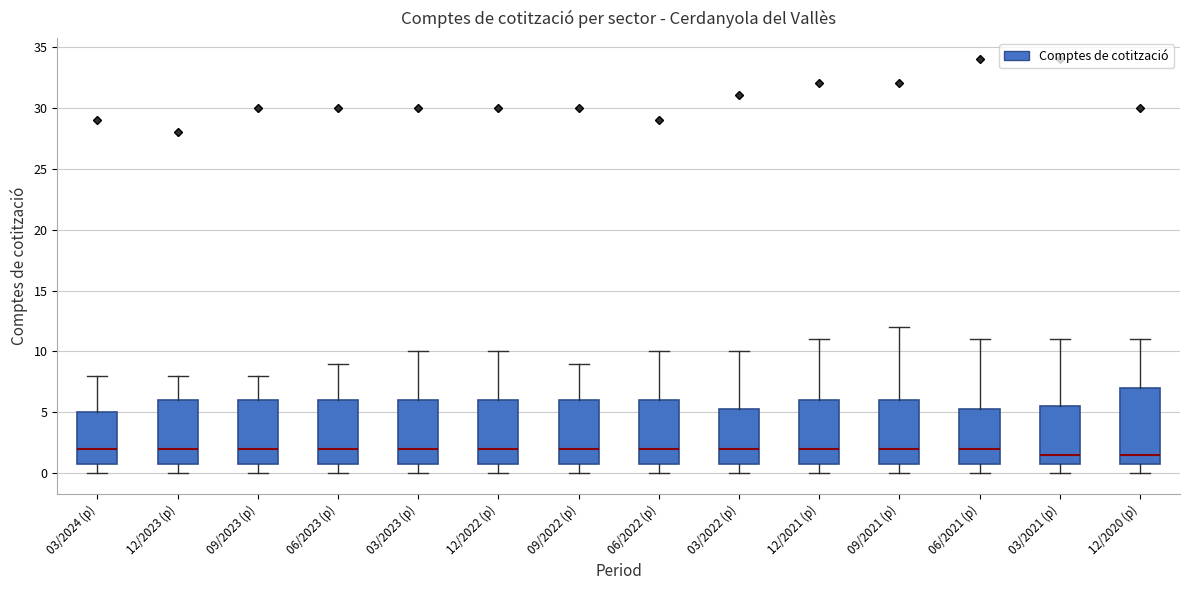

Reading left to right, read every box against the y-axis: the position of its median line, the range the box covers, and the ends of its whiskers. The values are not printed on the chart, so give them approximately, as read against the axis.

03/2024 (p): median 2.0, box 1.0 to 5.0, whiskers 0.0 to 8.0
12/2023 (p): median 2.0, box 1.0 to 6.0, whiskers 0.0 to 8.0
09/2023 (p): median 2.0, box 1.0 to 6.0, whiskers 0.0 to 8.0
06/2023 (p): median 2.0, box 1.0 to 6.0, whiskers 0.0 to 9.0
03/2023 (p): median 2.0, box 1.0 to 6.0, whiskers 0.0 to 10.0
12/2022 (p): median 2.0, box 1.0 to 6.0, whiskers 0.0 to 10.0
09/2022 (p): median 2.0, box 1.0 to 6.0, whiskers 0.0 to 9.0
06/2022 (p): median 2.0, box 1.0 to 6.0, whiskers 0.0 to 10.0
03/2022 (p): median 2.0, box 1.0 to 5.5, whiskers 0.0 to 10.0
12/2021 (p): median 2.0, box 1.0 to 6.0, whiskers 0.0 to 11.0
09/2021 (p): median 2.0, box 1.0 to 6.0, whiskers 0.0 to 12.0
06/2021 (p): median 2.0, box 1.0 to 5.5, whiskers 0.0 to 11.0
03/2021 (p): median 1.5, box 1.0 to 5.5, whiskers 0.0 to 11.0
12/2020 (p): median 1.5, box 1.0 to 7.0, whiskers 0.0 to 11.0